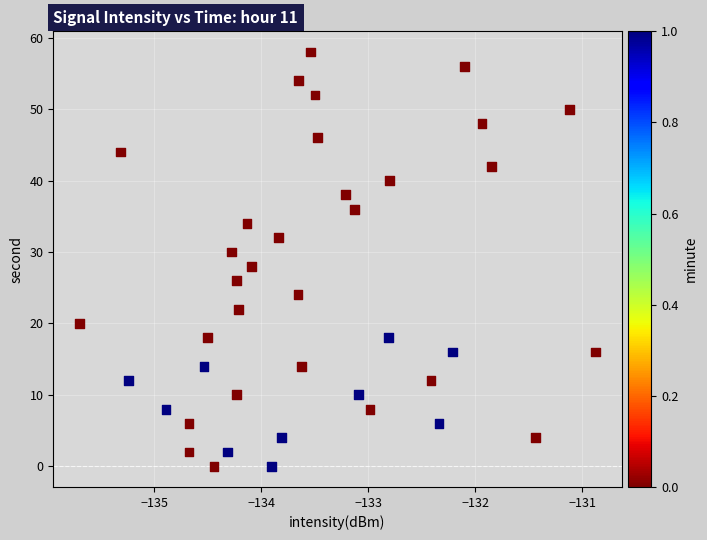

What is the range of Y values (max minus min)?

58